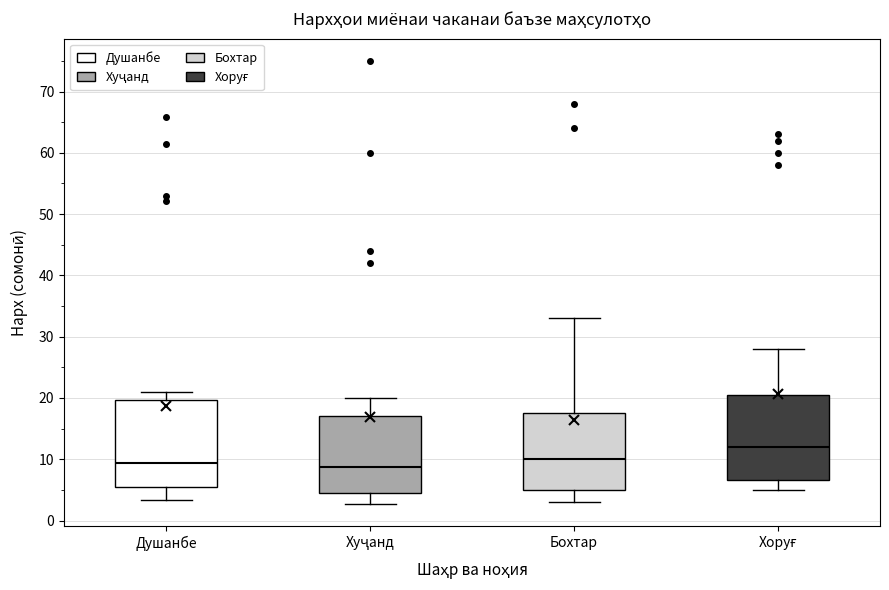

Reading left to right, transcribe this box plot: for each box, give where its median line is, the range the box spans, and where its two whiskers end, as read against the y-axis. The values are not printed on the chart, so give them approximately, as read against the axis.

Душанбе: median 9, box 5 to 20, whiskers 3 to 21
Хуҷанд: median 9, box 5 to 17, whiskers 3 to 20
Бохтар: median 10, box 5 to 18, whiskers 3 to 33
Хоруғ: median 12, box 7 to 21, whiskers 5 to 28